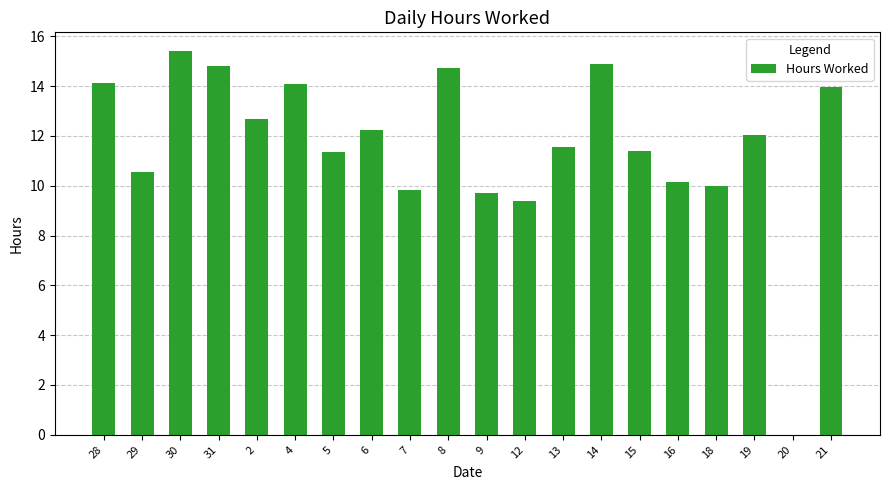

What is the ratio of the value at 28 to the value at 7?

1.4